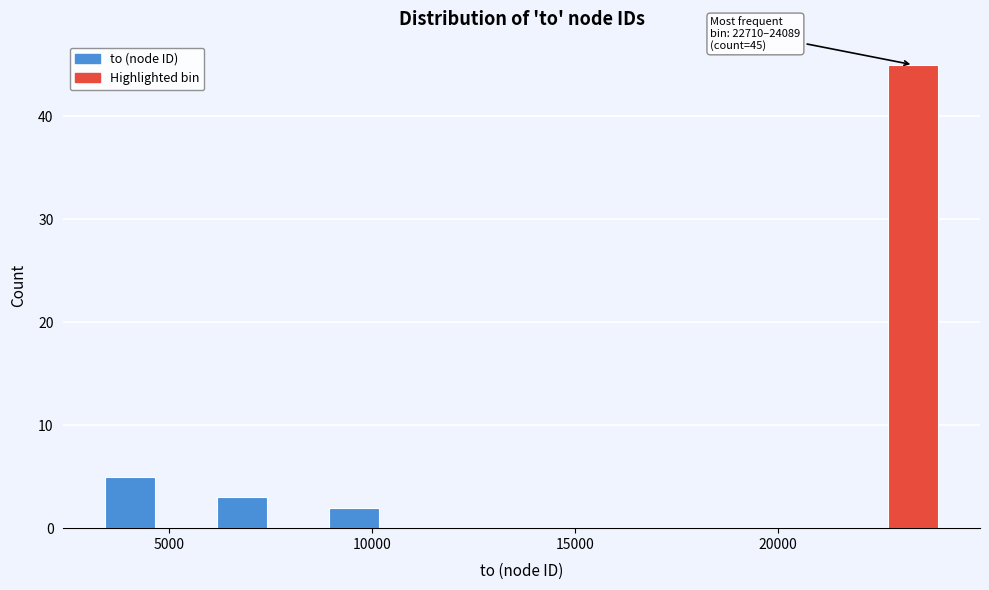

Around what value on the x-axis is the tallest bar? Give the approximate position of its centre, as read against the axis.

23500